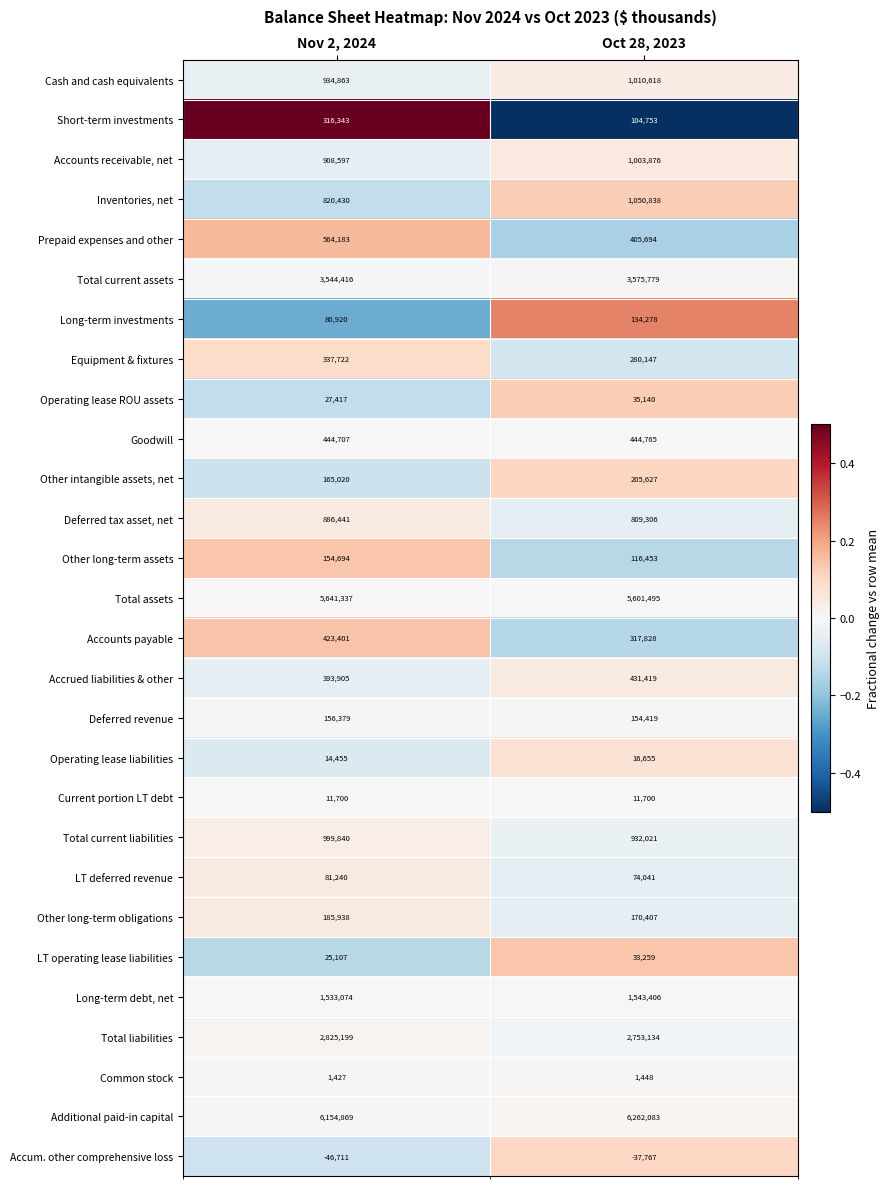

Which label corresponds to the smallest value in the chart?

Nov 2, 2024